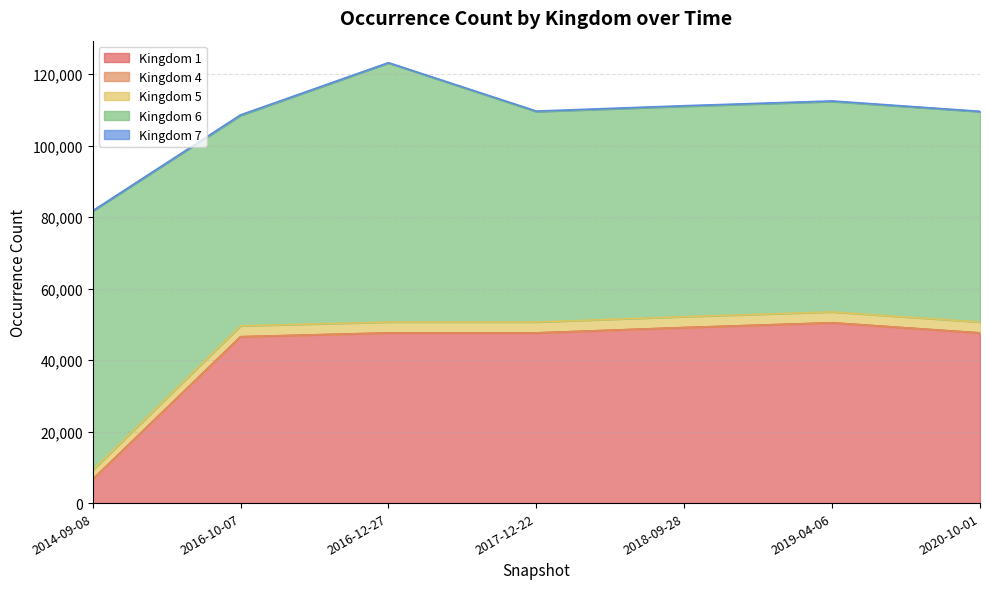

What is the difference between the highest and lowest values at 2014-09-08?

72465